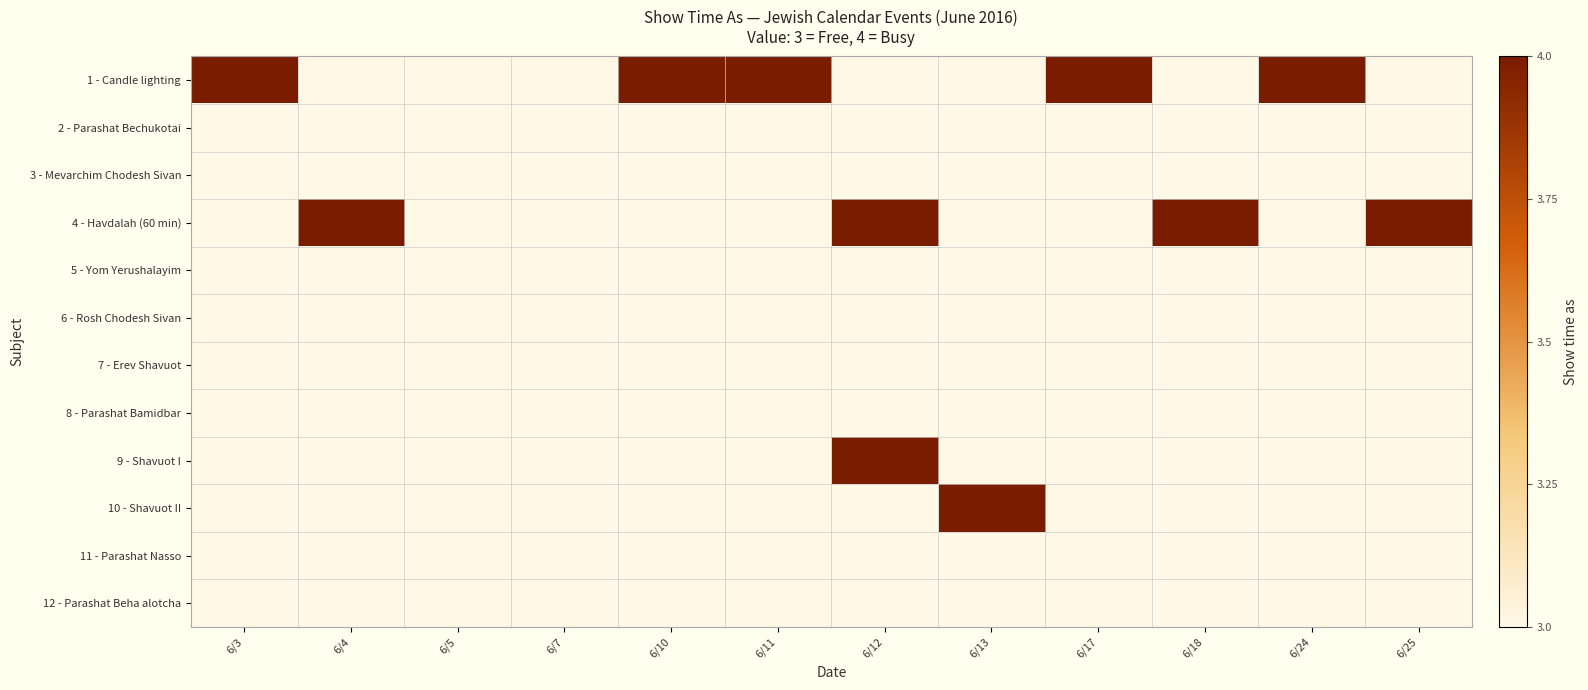

List the labels in order of 12 - Parashat Beha alotcha value, smallest first.

6/3, 6/4, 6/5, 6/7, 6/10, 6/11, 6/12, 6/13, 6/17, 6/18, 6/24, 6/25